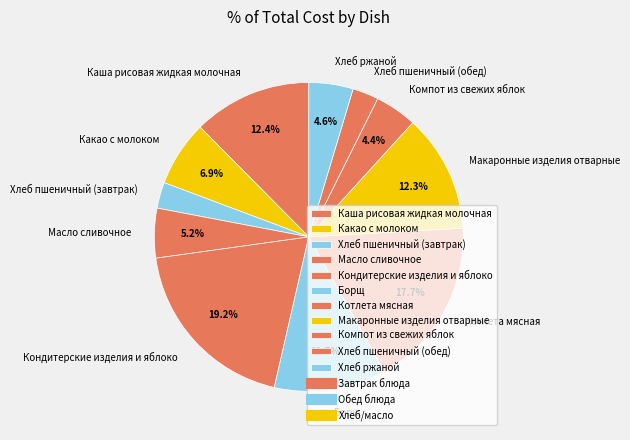

What is the largest slice in the pie chart?

Кондитерские изделия и яблоко